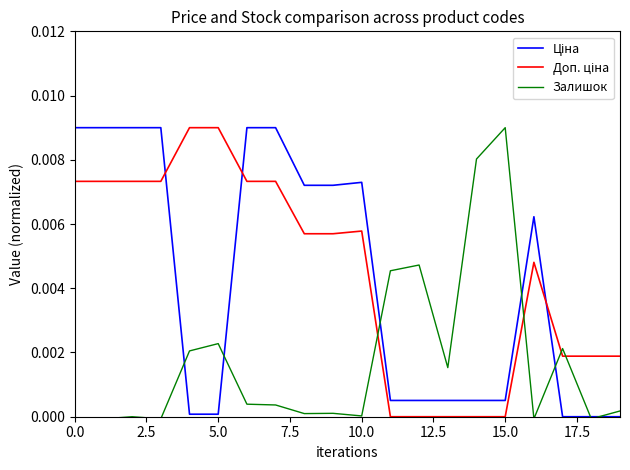

How many lines are shown in the chart?

3